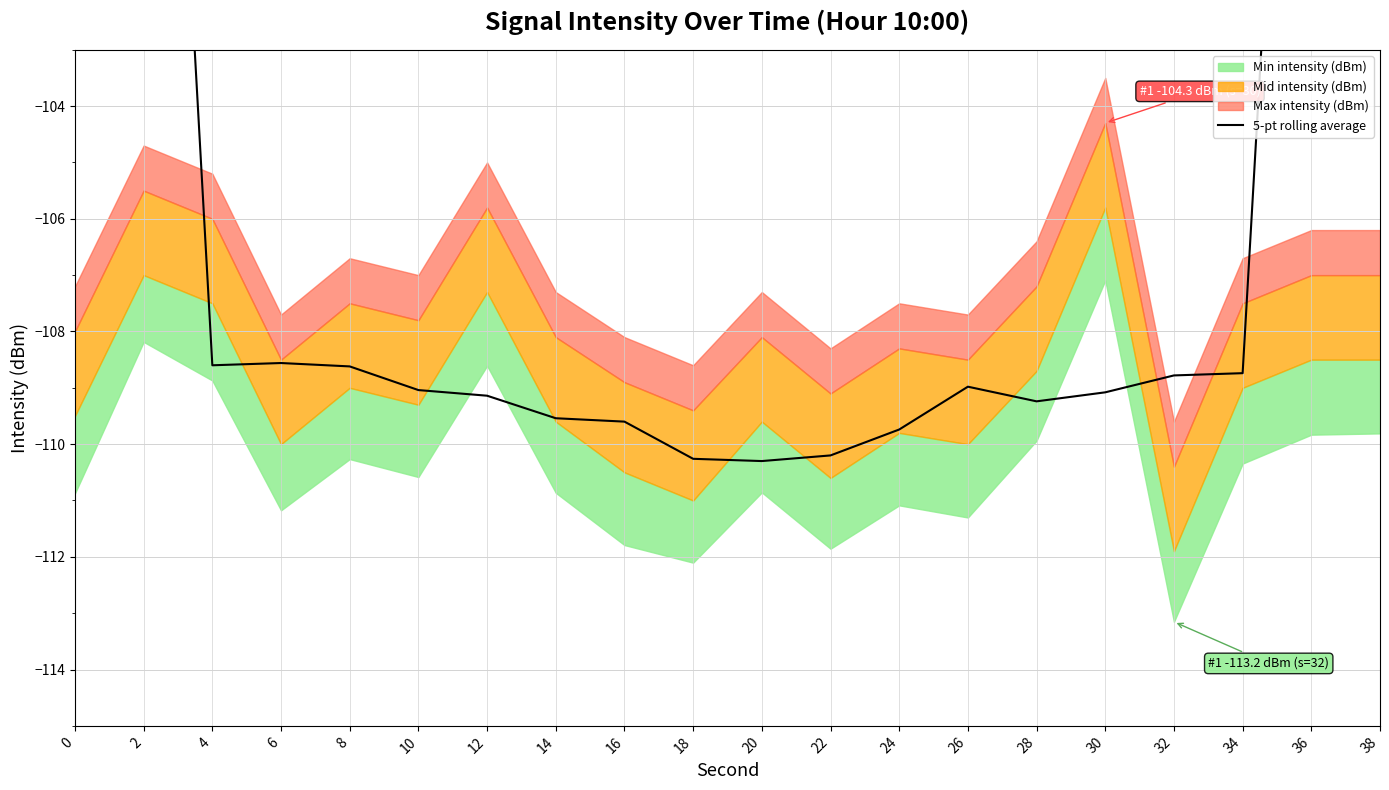

What is the difference between the second highest and minimum values?

45.1